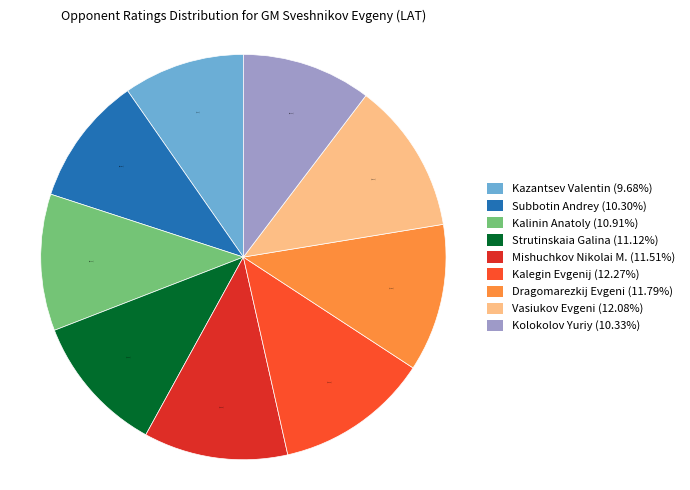

Is Kolokolov Yuriy the majority of the pie?

No